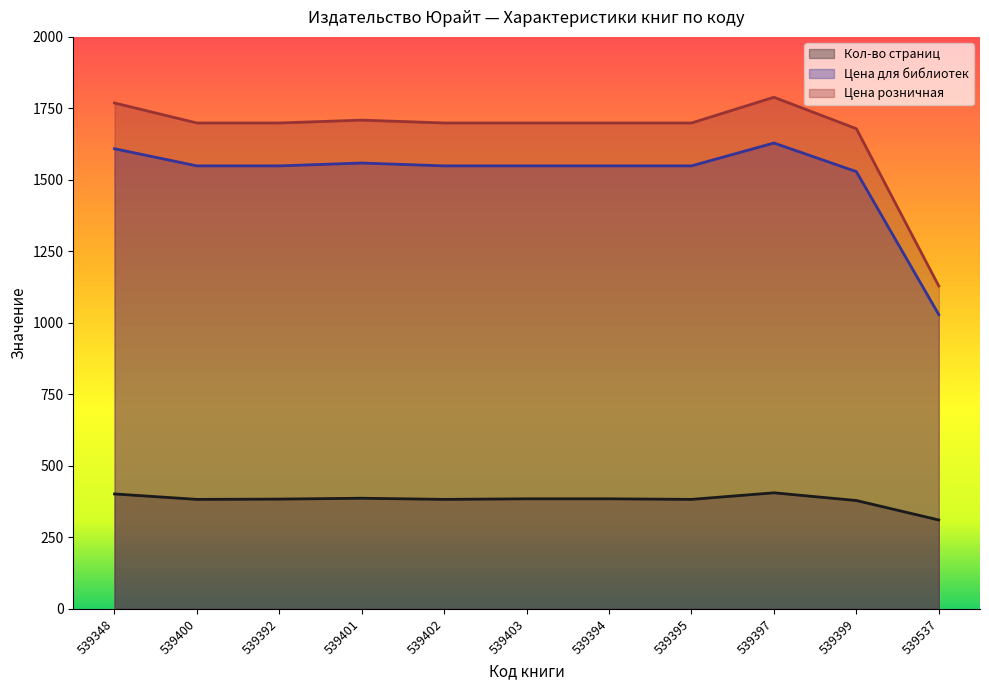

Which series has the widest spread of values?

Цена розничная